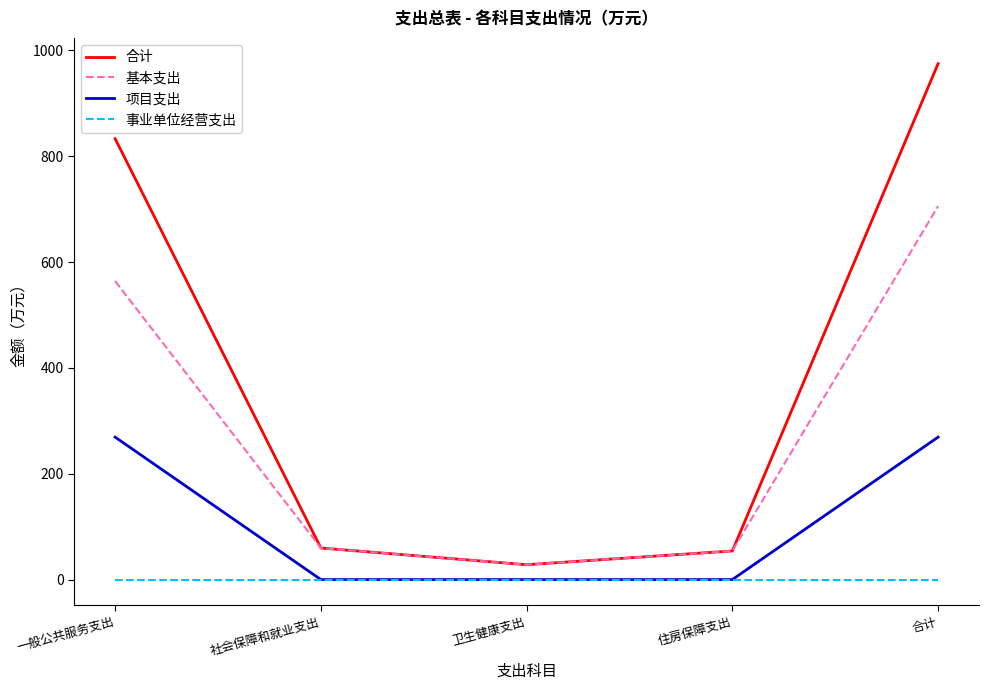

True or false: 项目支出 and 基本支出 intersect in this chart.

False